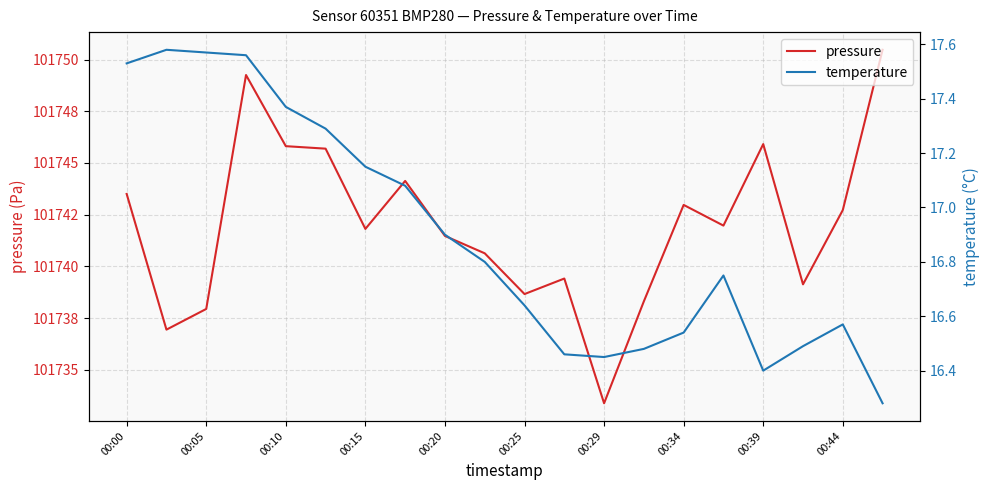

What is the value of the pressure point at the 4th from the left?

101749.2